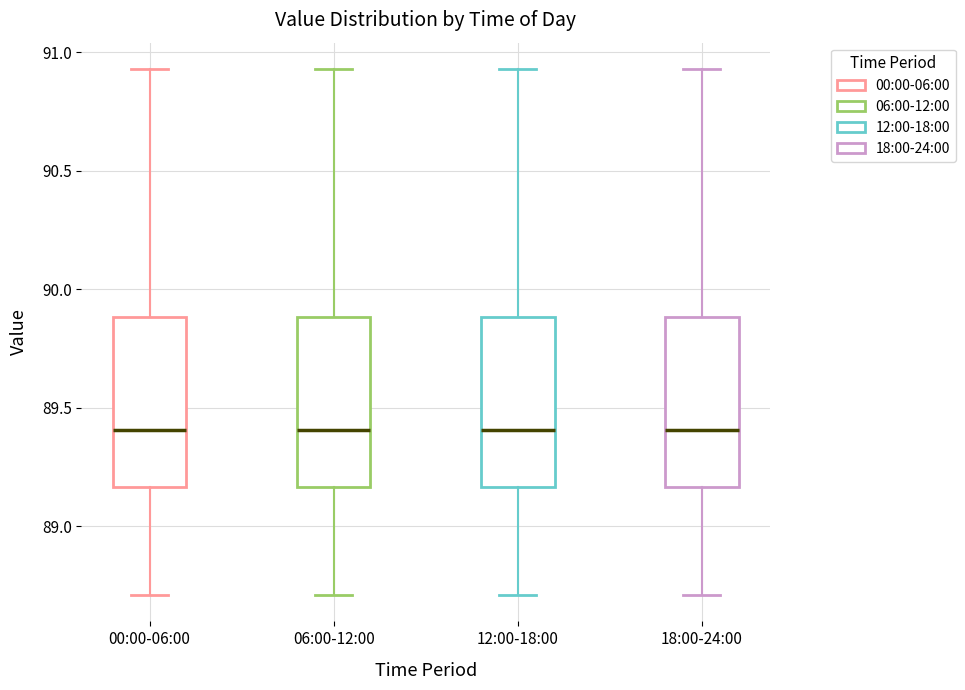

Where does the median line of the box for 12:00-18:00 sit on the y-axis? The values are not printed on the chart, so give them approximately, as read against the axis.

89.40